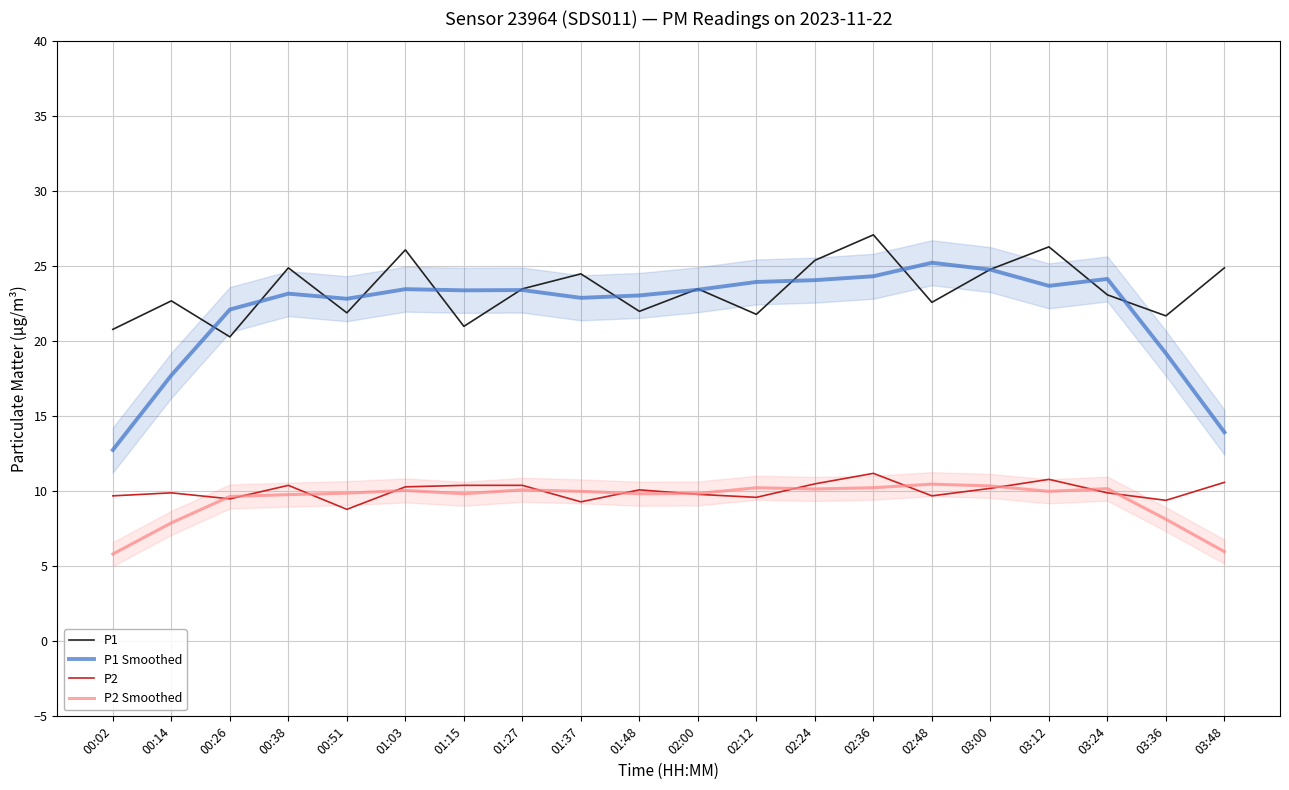

Which series has the largest total across all categories?

P1